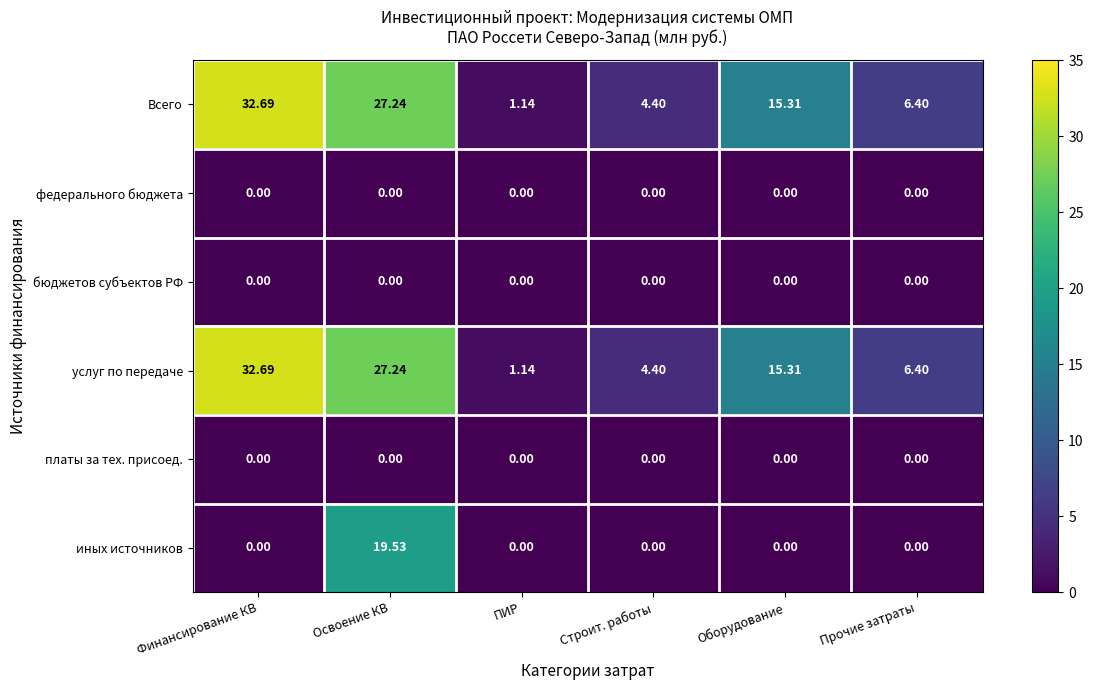

At which category is the sum across all series the highest?

Освоение КВ